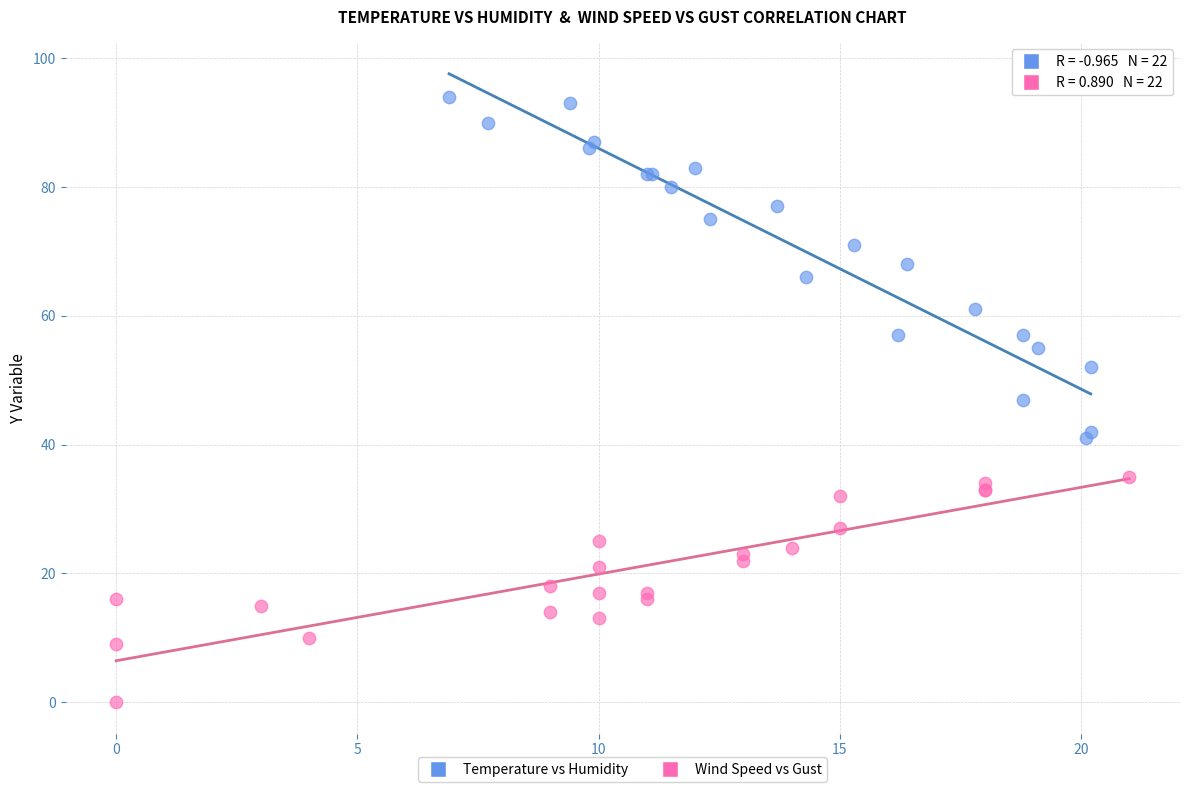

Which series reaches the minimum Y coordinate?

Wind Speed vs Gust